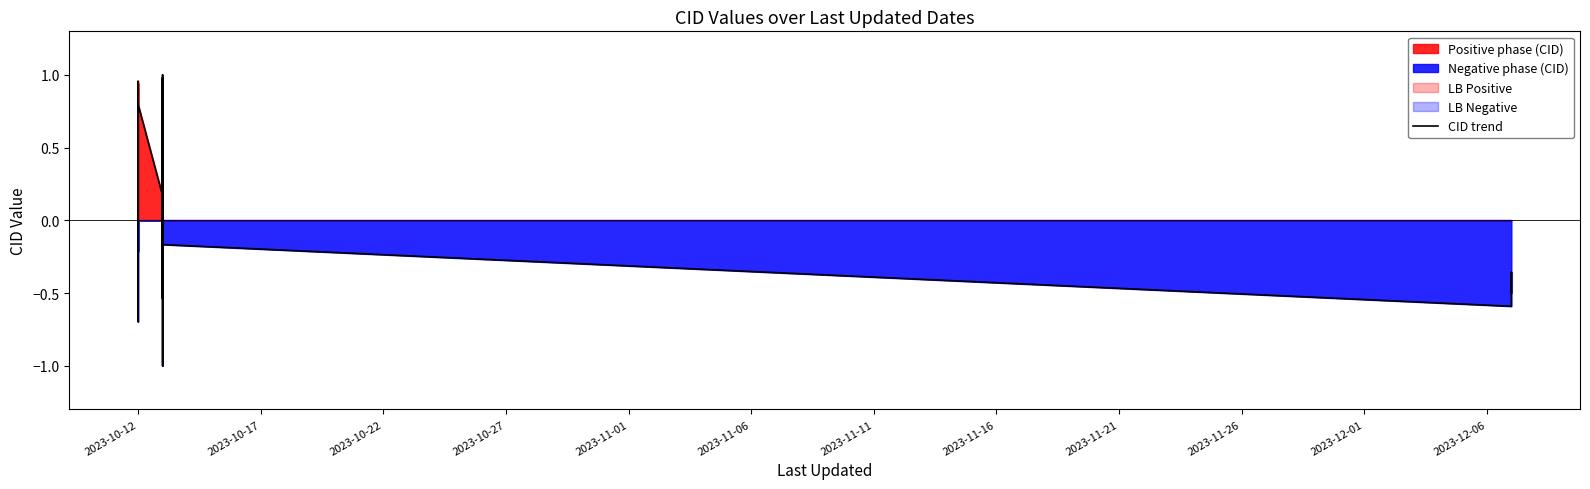

What is the smallest value displayed?

-1.0